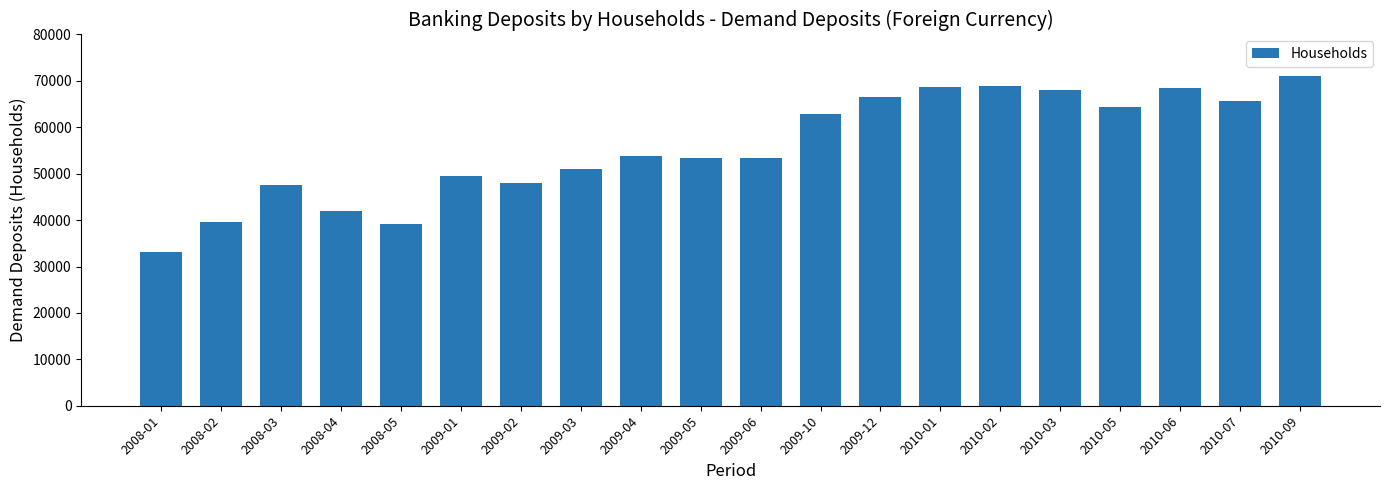

Count the number of values greater than 53735.

10